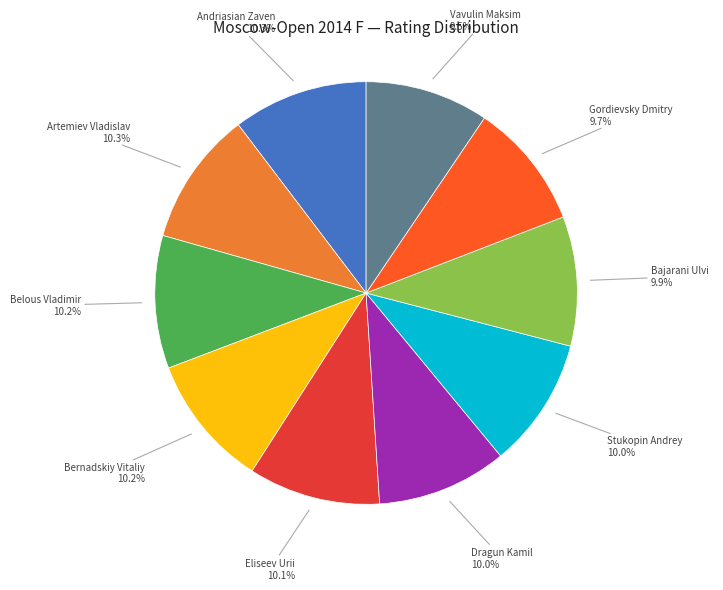

Do Bajarani Ulvi and Andriasian Zaven together represent more than half of the pie?

No